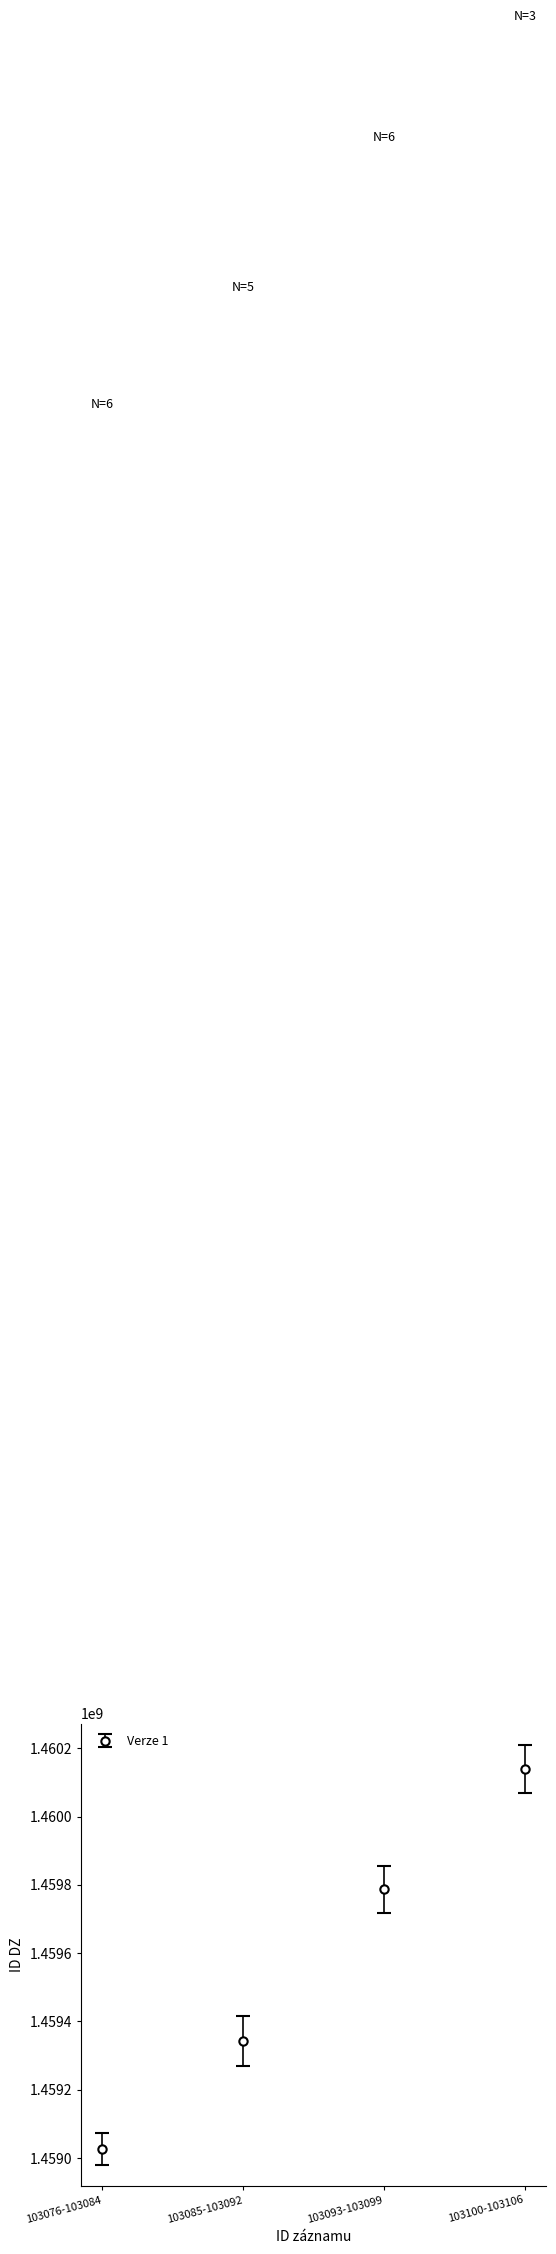

Approximately how many times larger is the value at 103100-103106 compared to 103076-103084?

1.0